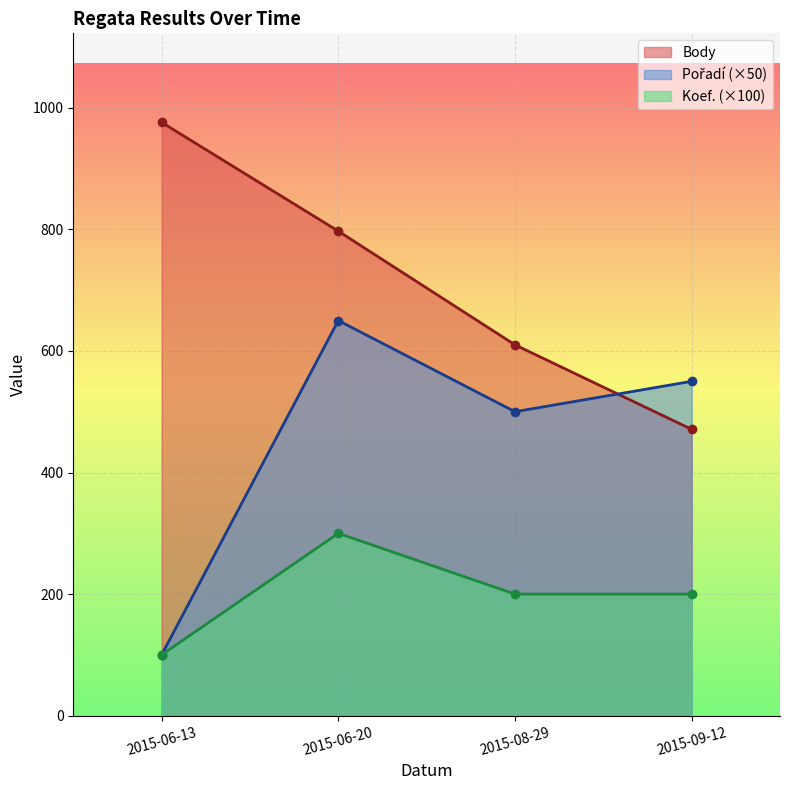

What is the spread (max minus min) of values at 2015-06-13?

876